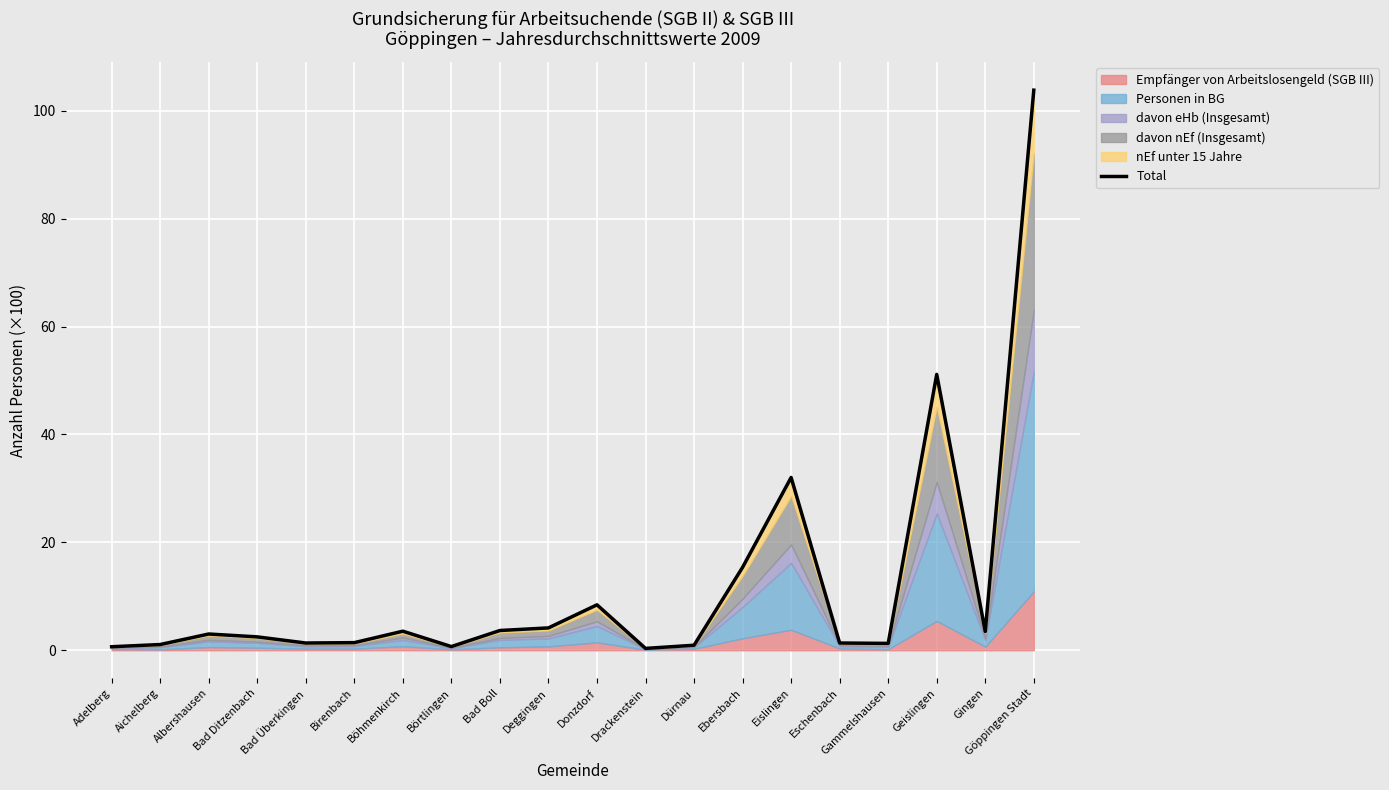

Reading right to left, transcribe all the data shown in this chart.

103.8	3.5	51.1	1.3	1.3	32.0	15.4	0.9	0.3	8.4	4.1	3.7	0.7	3.5	1.4	1.3	2.5	3.0	1.1	0.7